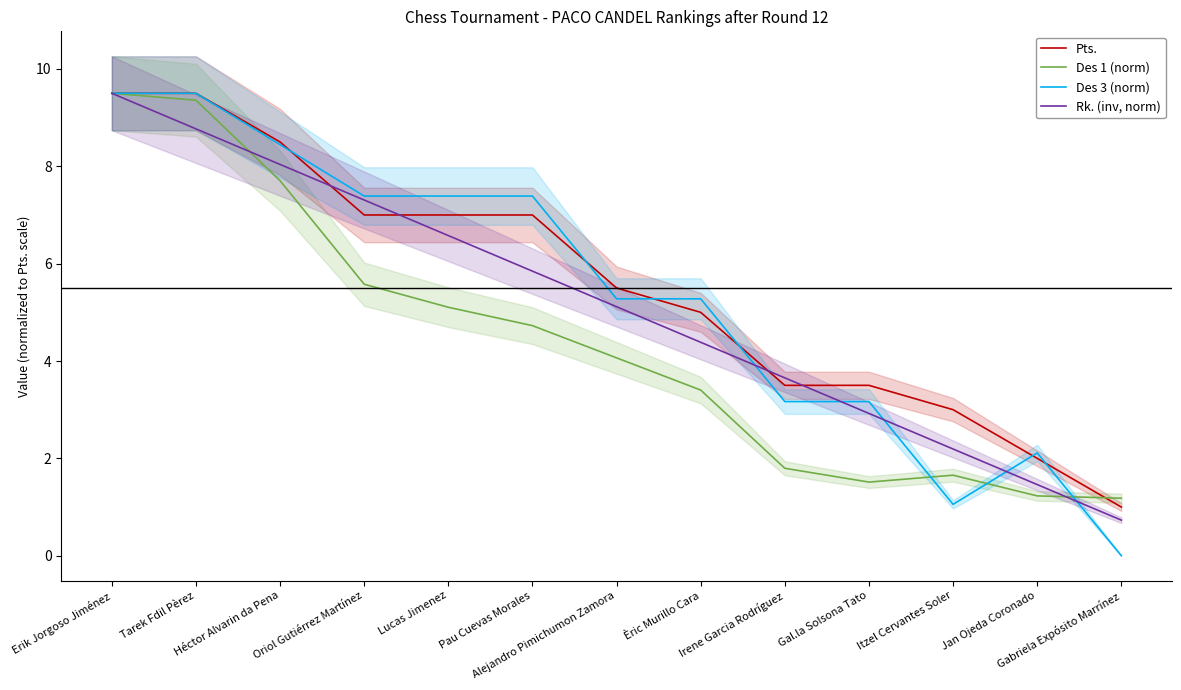

How many data points does each series have?

13